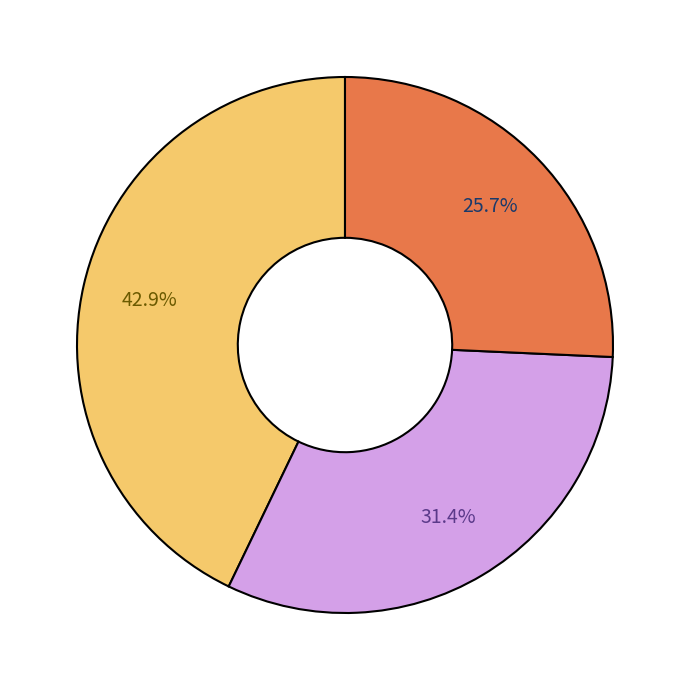

Does any single category account for the majority?

No